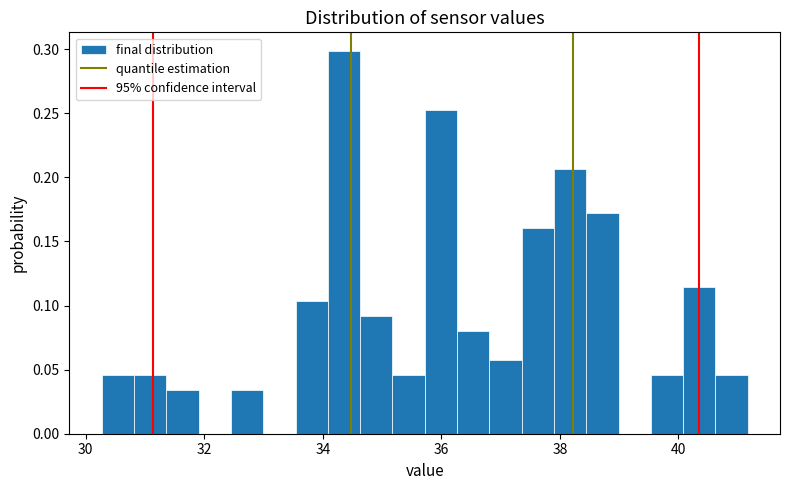

Around what value on the x-axis is the tallest bar? Give the approximate position of its centre, as read against the axis.

34.4